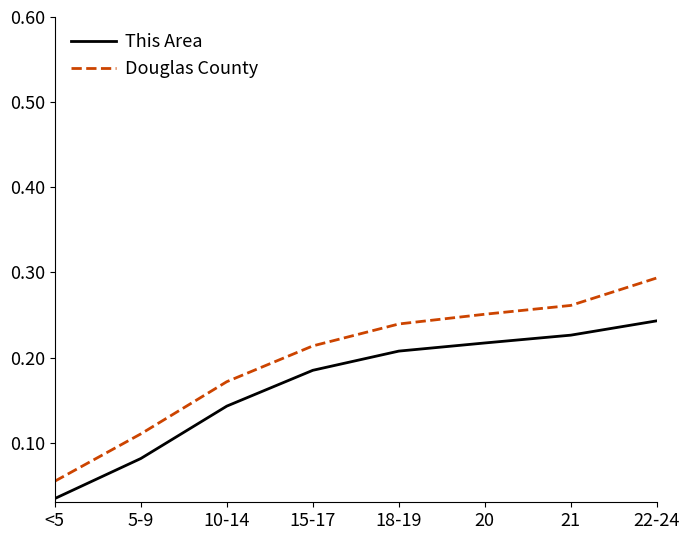

What is the sum of all This Area values?

1.3